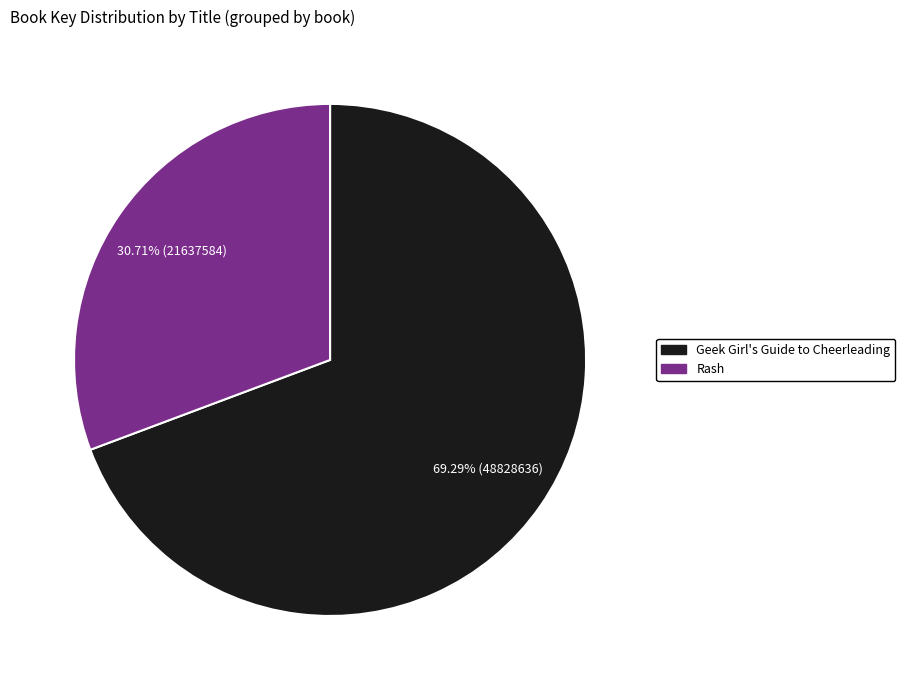

To the nearest percent, what percentage of the pie is Rash?

31%